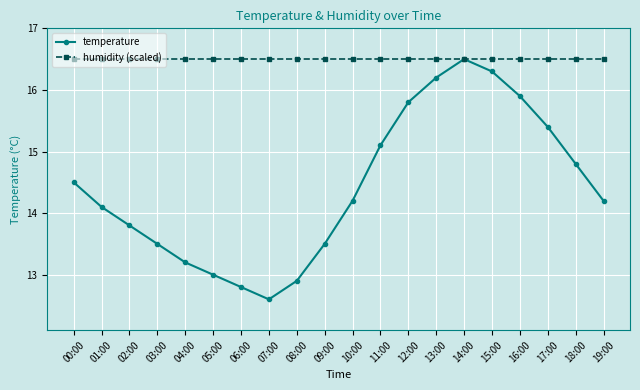

What is the total value across all series at 16:00?

32.4